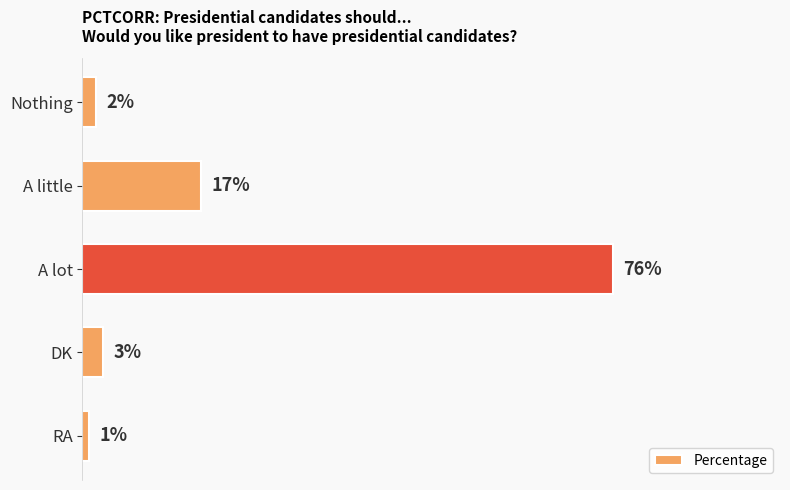

Which label corresponds to the smallest value in the chart?

RA